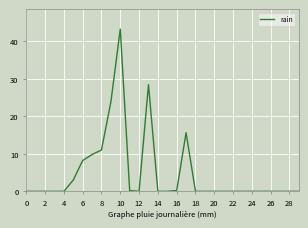

What is the difference between the maximum and minimum values?

43.2